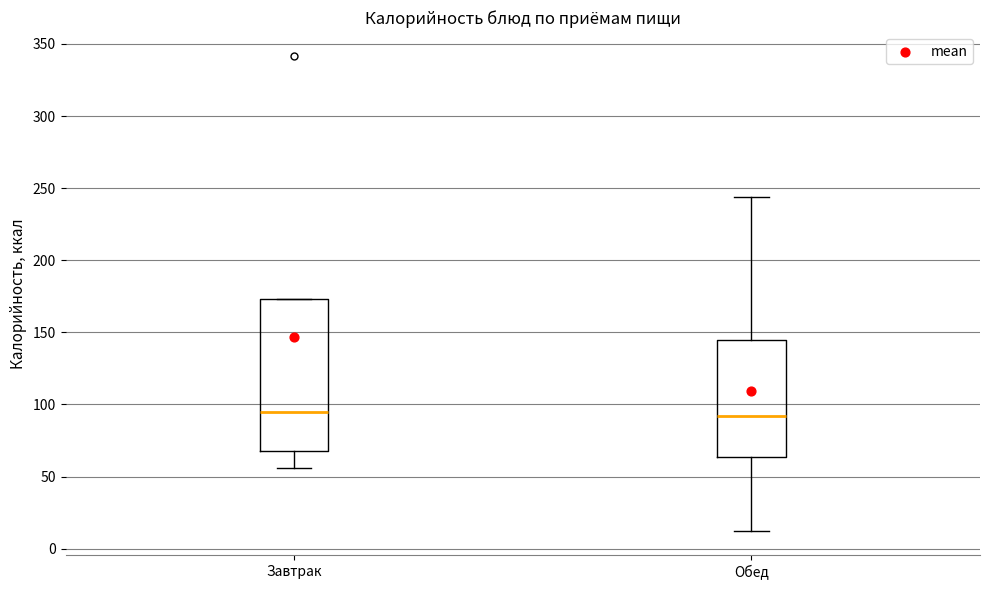

Comparing the boxes themselves (not the whiskers), which one is the tallest?

Завтрак